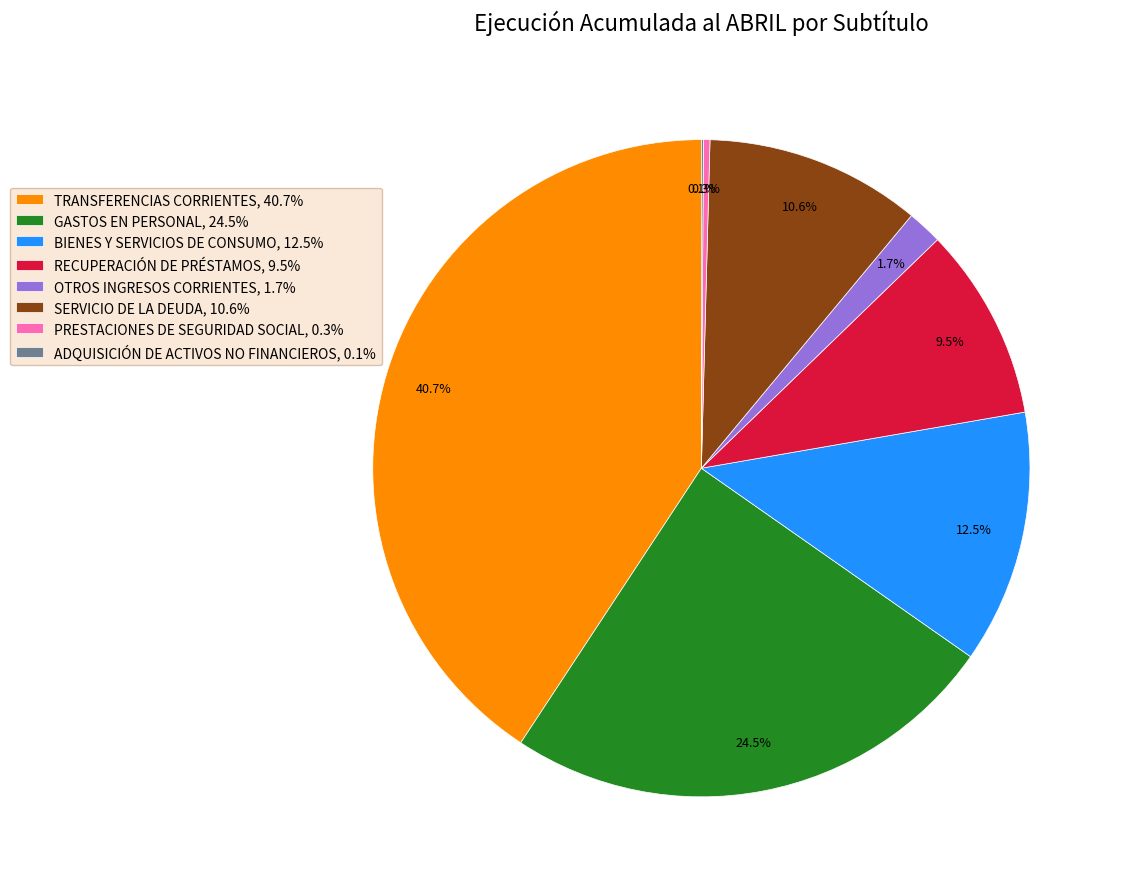

Does PRESTACIONES DE SEGURIDAD SOCIAL account for over 50% of the chart?

No